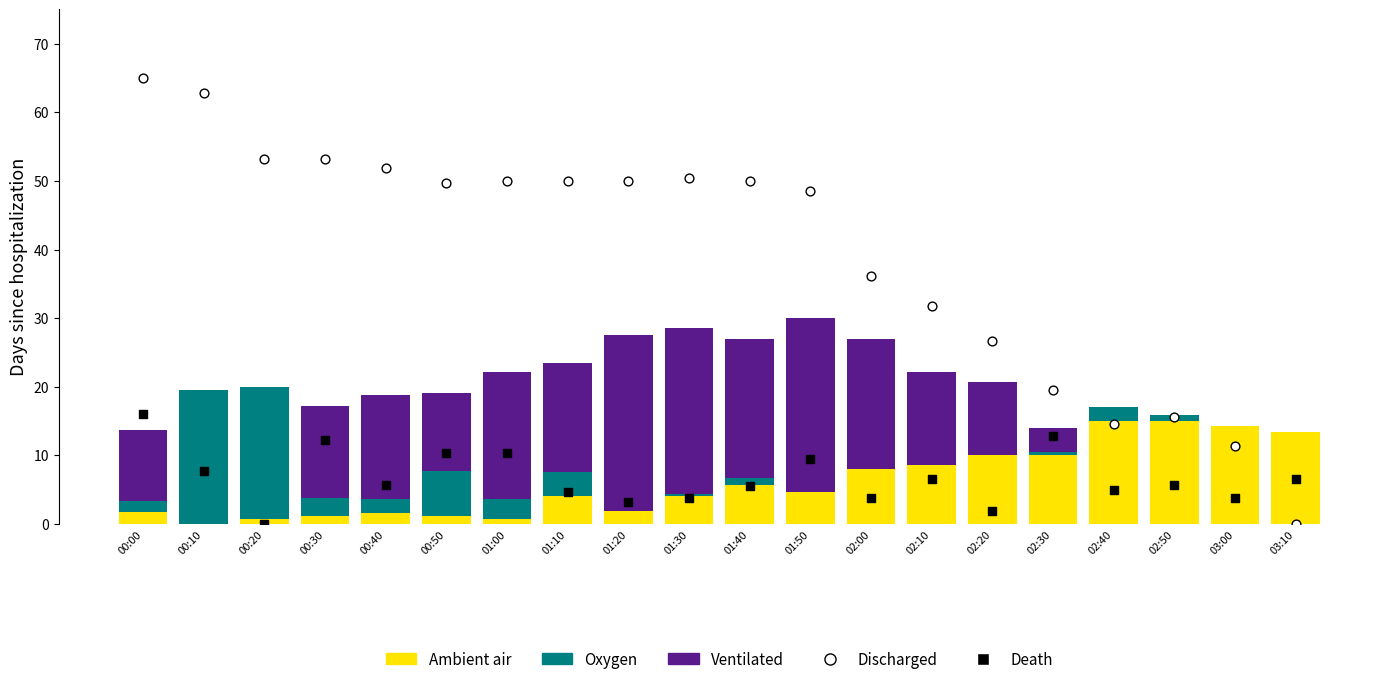

At how many categories does at least one series exceed 54?

2